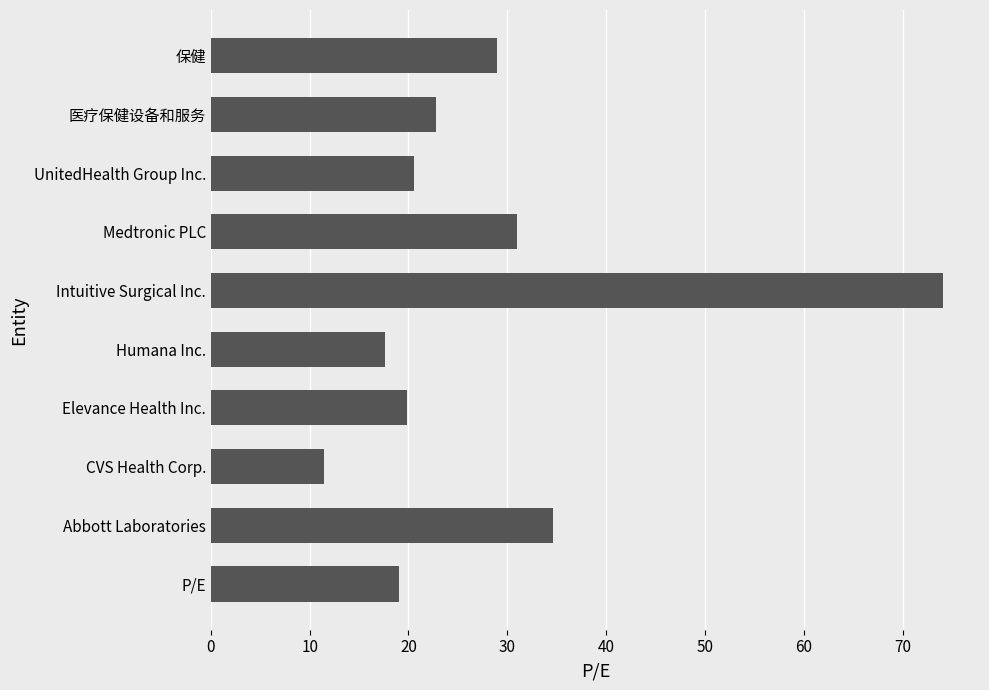

What is the sum of all values?

279.9